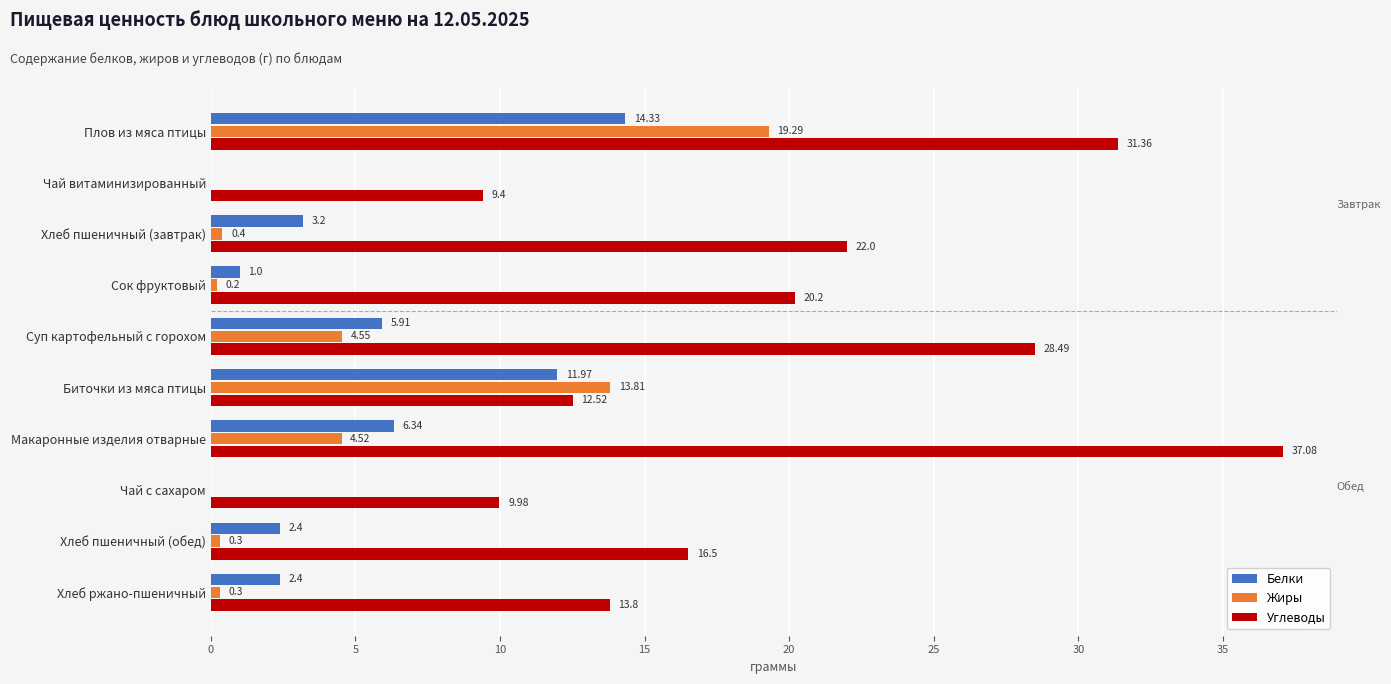

Between Плов из мяса птицы and Чай витаминизированный, which series saw the biggest shift?

Углеводы